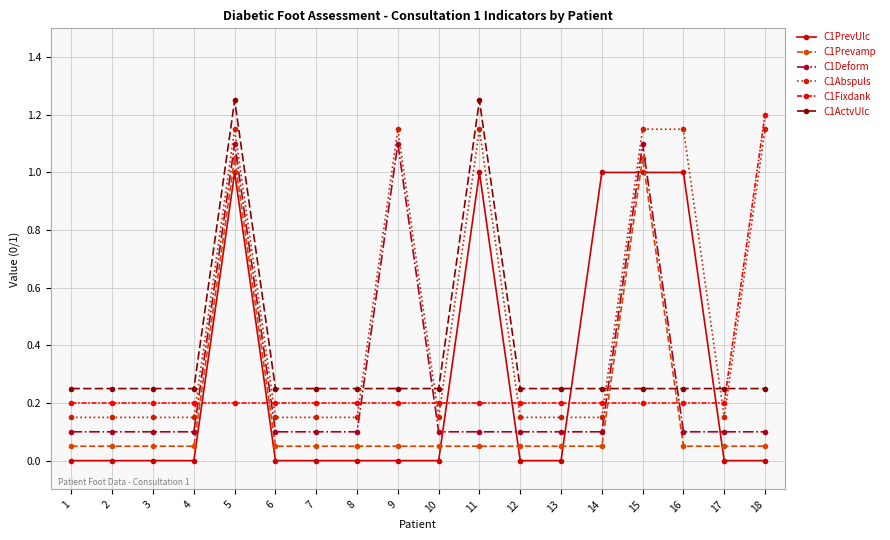

What are all the series names shown in the legend?

C1PrevUlc, C1Prevamp, C1Deform, C1Abspuls, C1Fixdank, C1ActvUlc